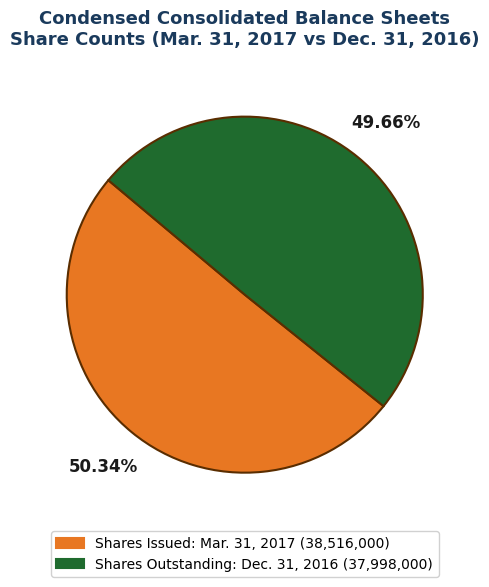

Is there a majority slice in this chart?

Yes